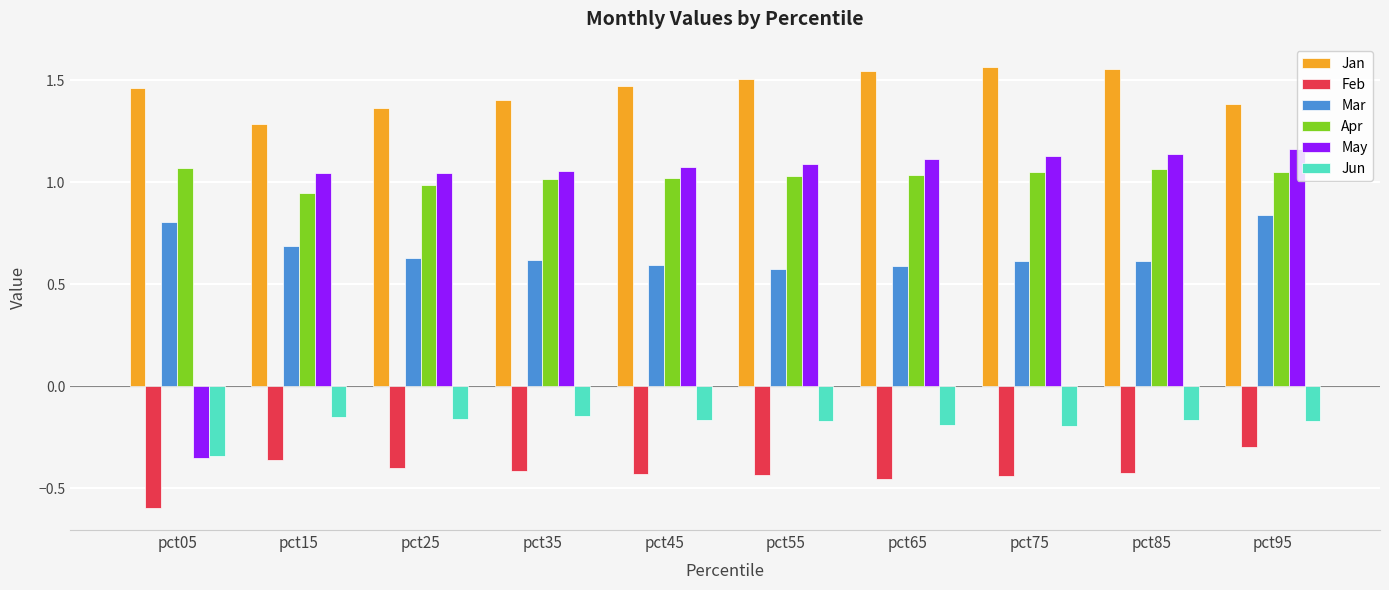

Which category has the lowest value across all series?

pct05